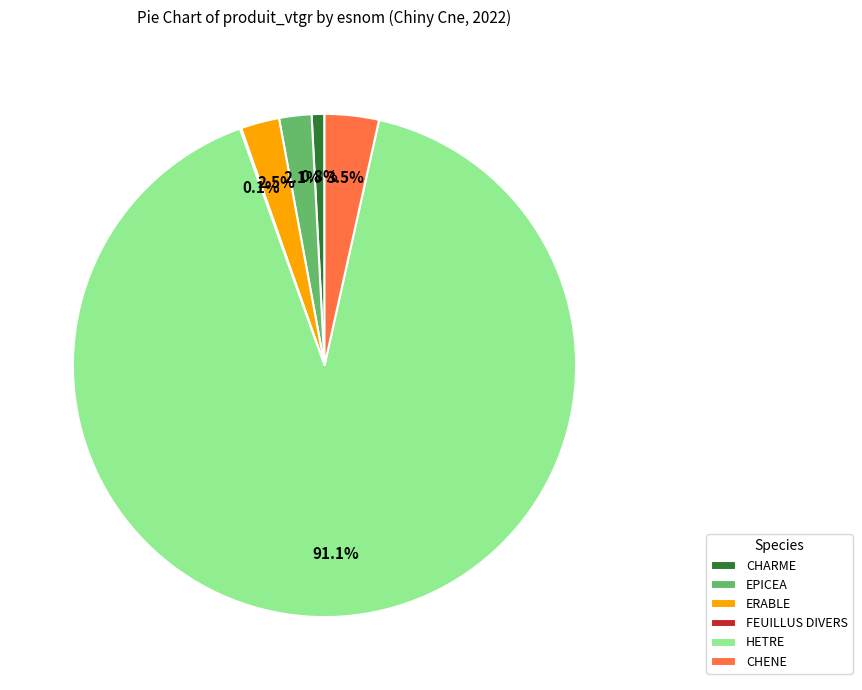

Approximately how many times larger is the value at CHARME compared to ERABLE?

0.3